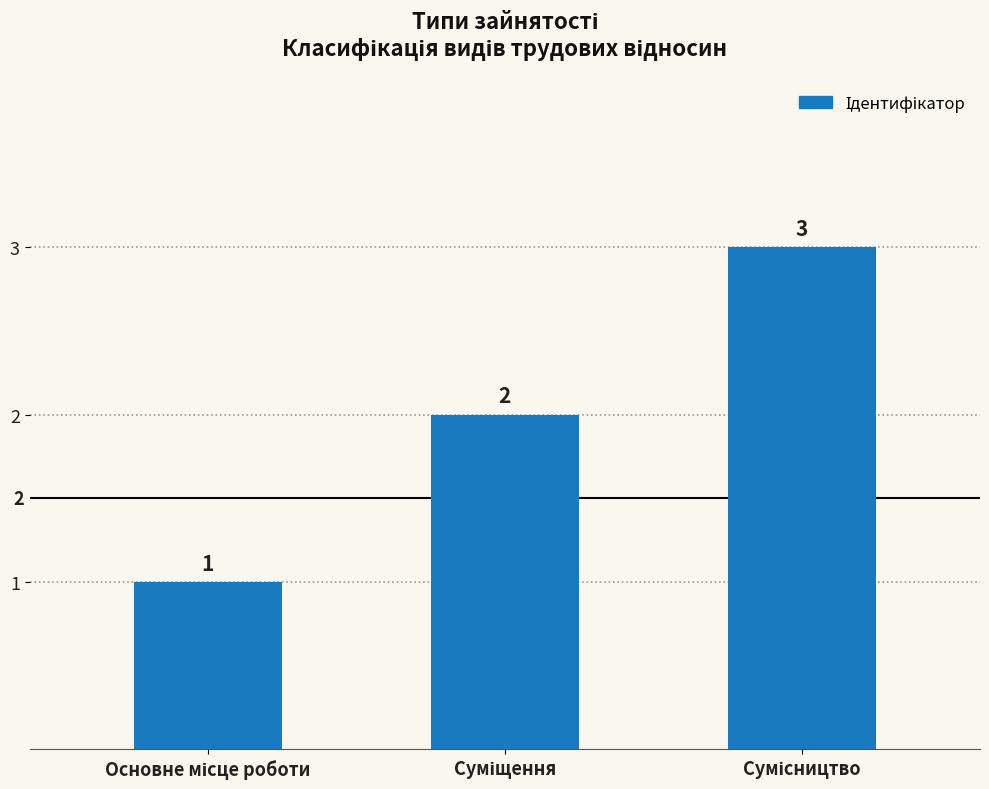

What is the average value?

2